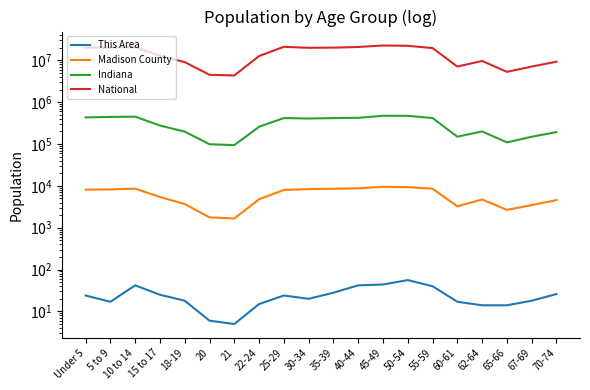

What is the difference between the maximum and minimum values in the This Area series?

51